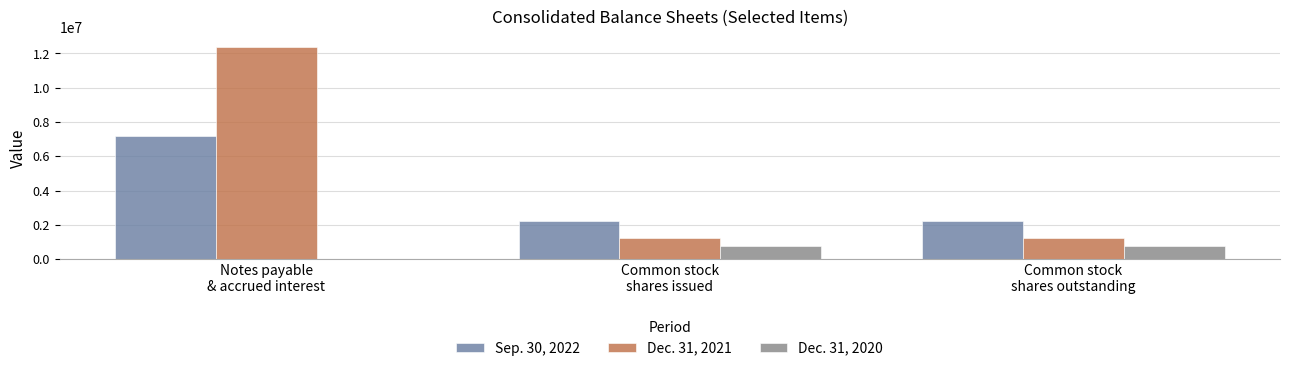

At which label does Dec. 31, 2021 reach its peak?

Notes payable
& accrued interest